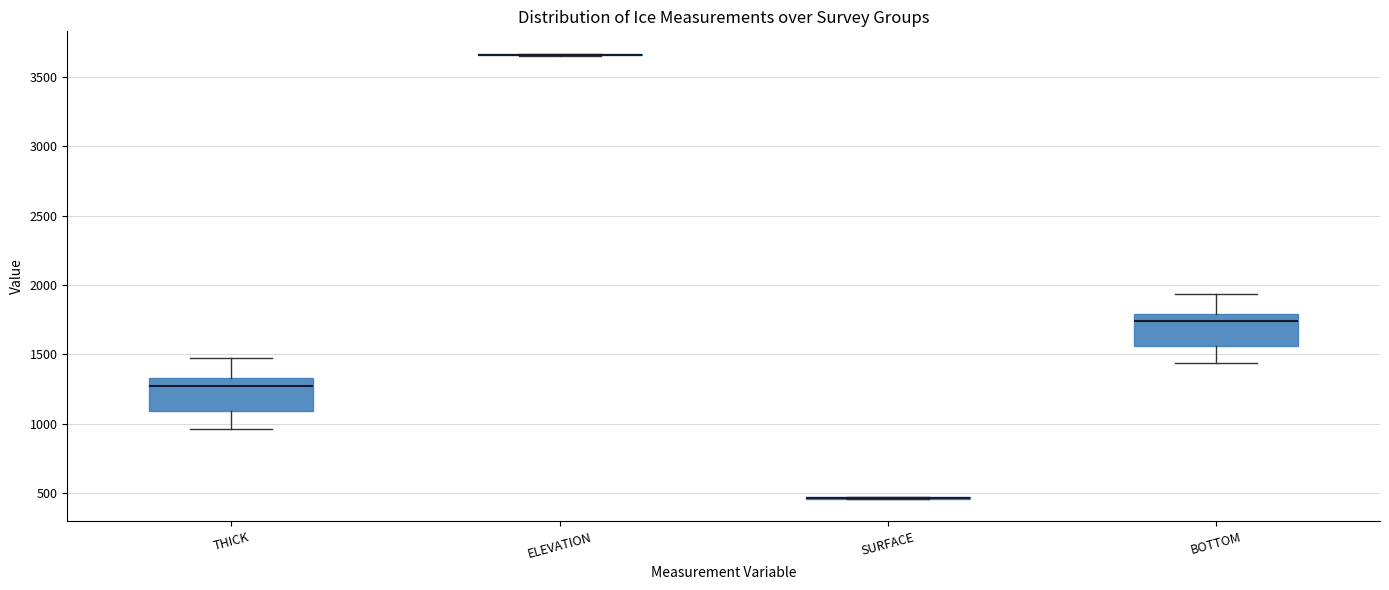

Reading left to right, read every box against the y-axis: the position of its median line, the range the box covers, and the ends of its whiskers. The values are not printed on the chart, so give them approximately, as read against the axis.

THICK: median 1250, box 1100 to 1350, whiskers 950 to 1500
ELEVATION: box collapsed to a line at 3650, whiskers 3650 to 3650
SURFACE: box collapsed to a line at 450, whiskers 450 to 450
BOTTOM: median 1750, box 1550 to 1800, whiskers 1450 to 1950